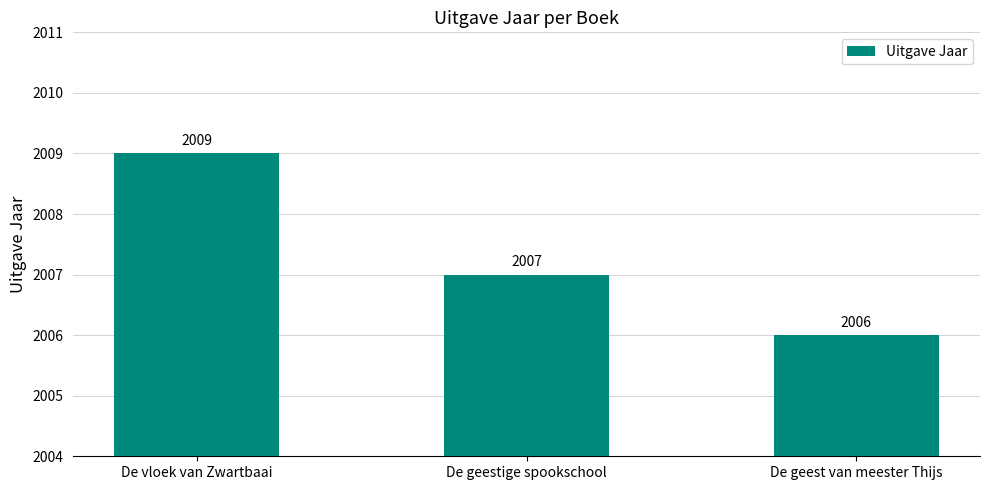

Are the bars grouped side by side (vs. stacked)?

No